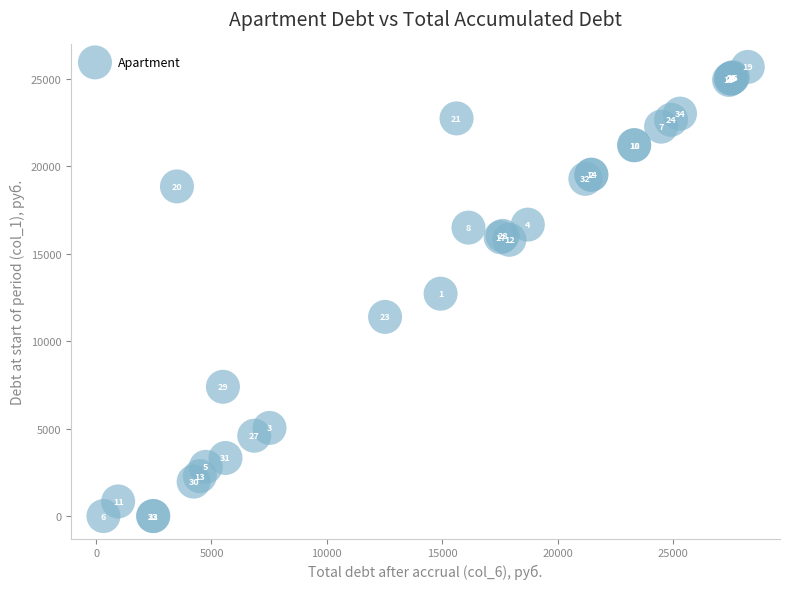

What Y value in the scatter plot is closest to 12847?

12720.0